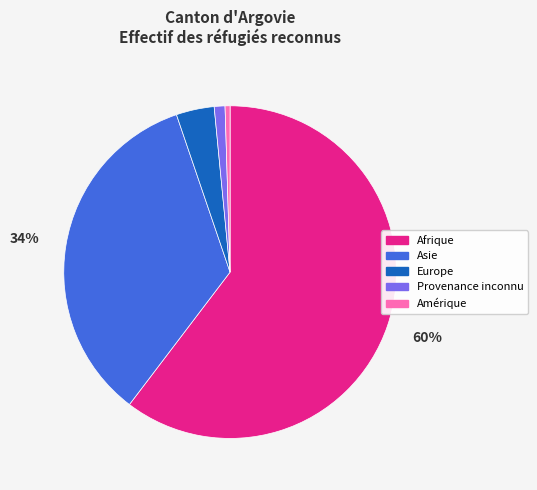

The Europe slice represents 4% of the pie. True or false?

True